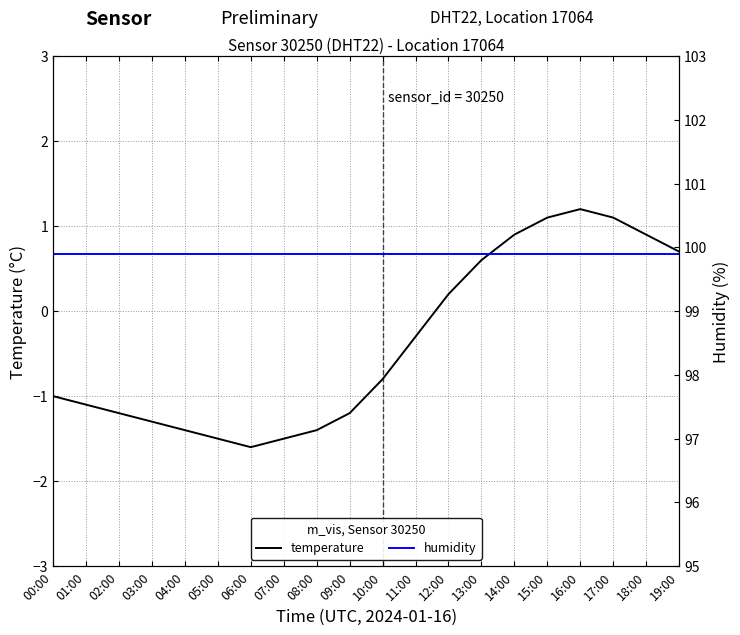

List the series in order of their peak value, highest first.

humidity, temperature